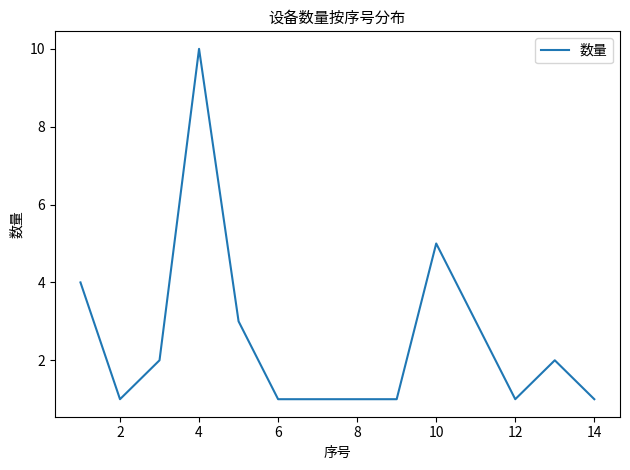

How many values are between 1 and 3?

11